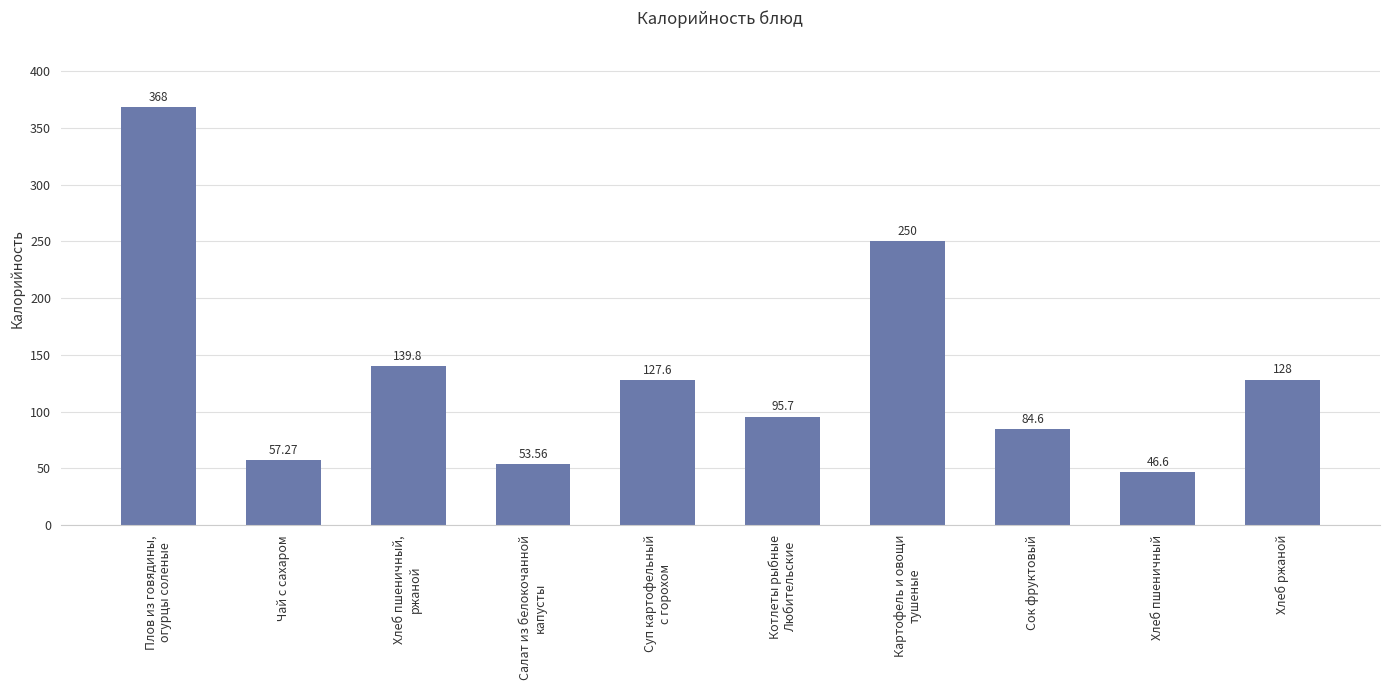

What is the change in value from Суп картофельный
с горохом to Картофель и овощи
тушеные?

+122.4